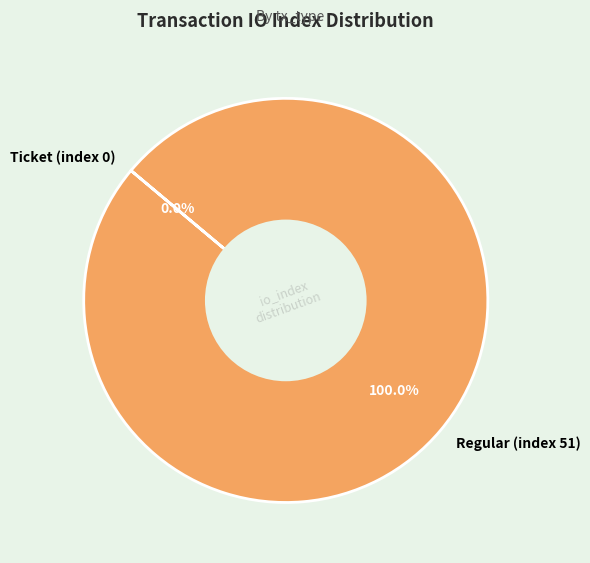

To the nearest percent, what is the average slice percentage?

50%